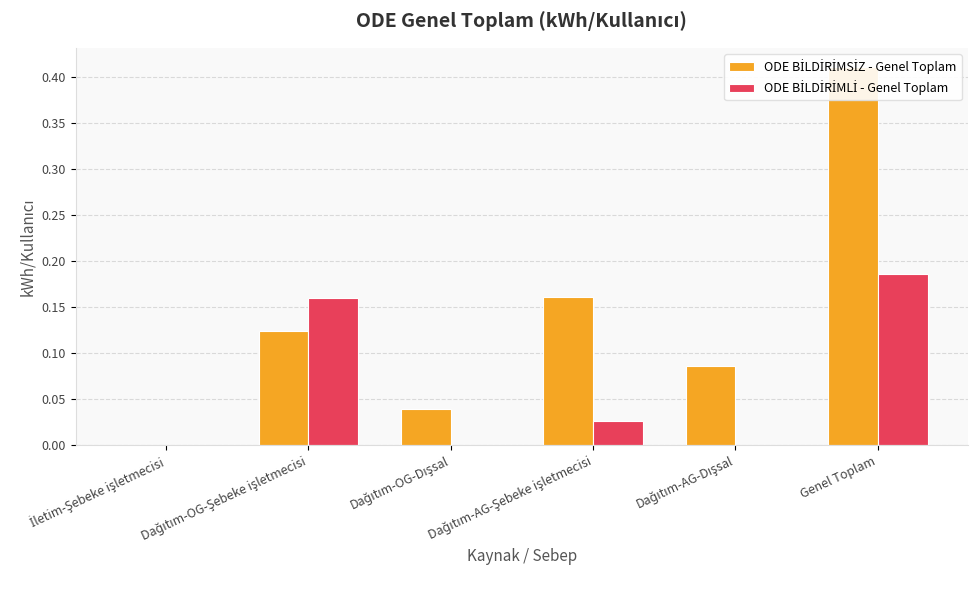

How many positive values does the ODE BİLDİRİMLİ - Genel Toplam series have?

3